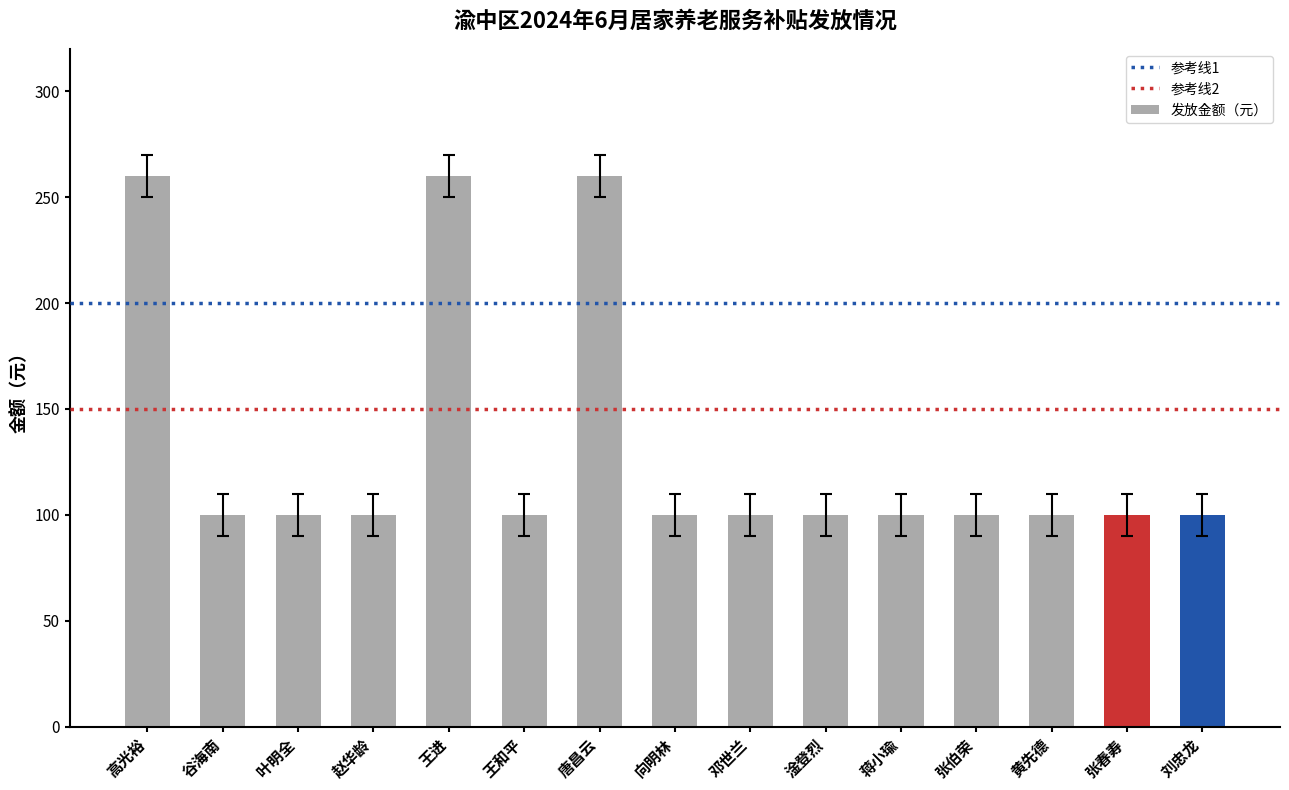

What is the minimum value shown in the chart?

100